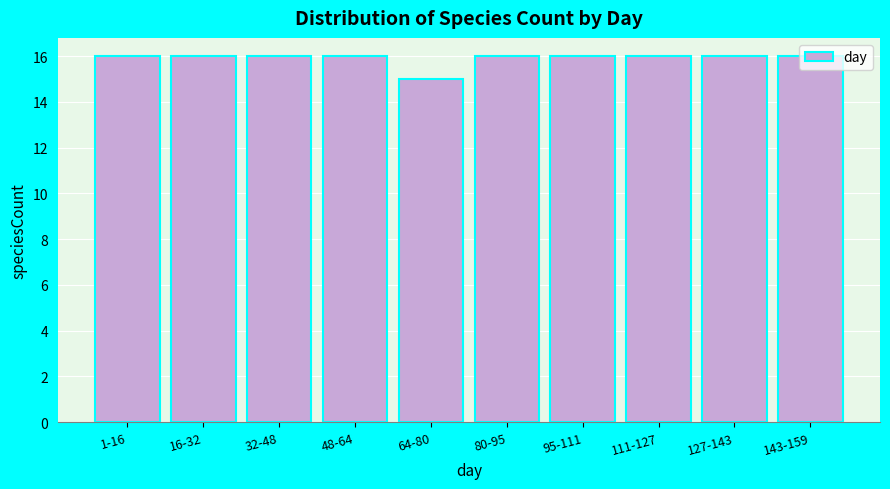

What is the average value?

16